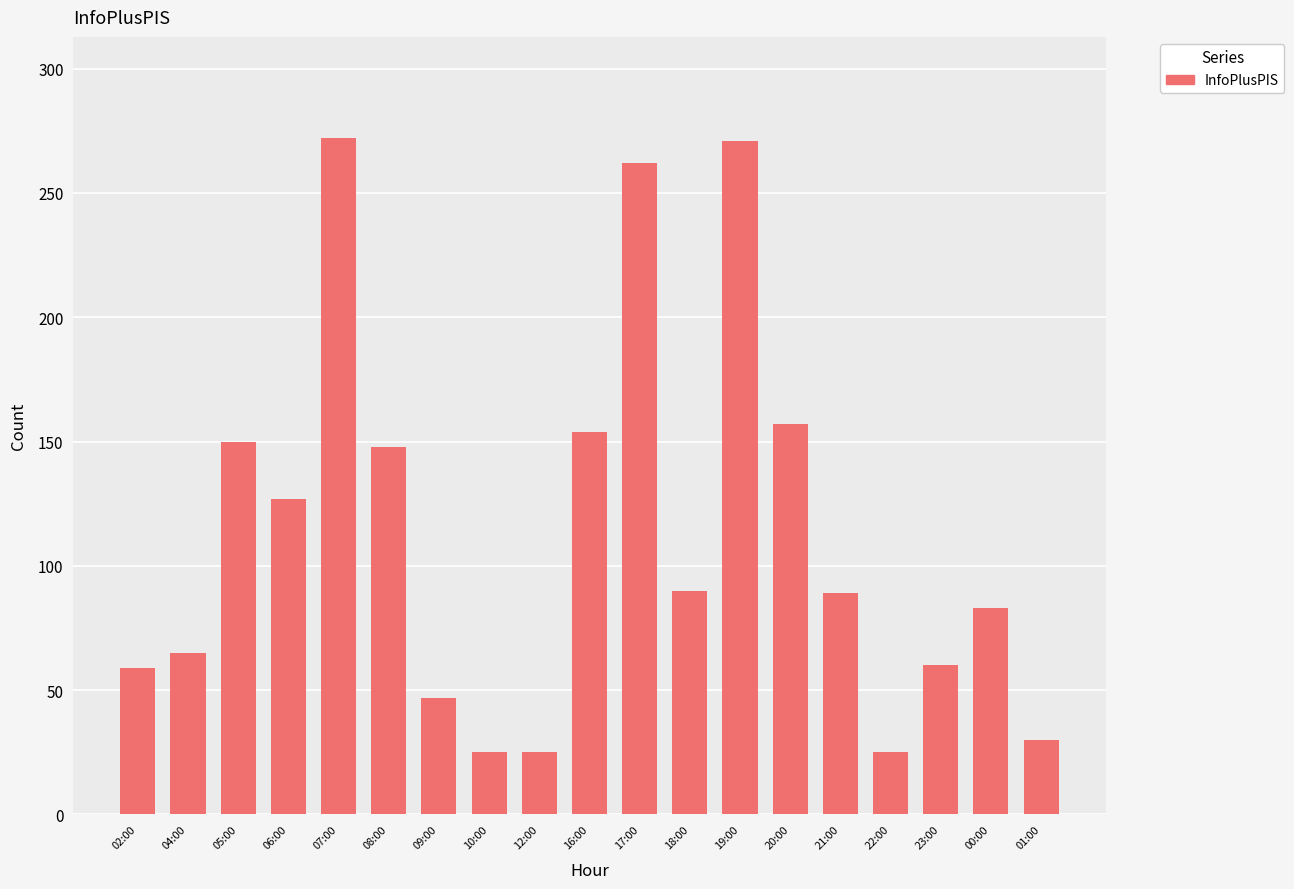

Approximately how many times larger is the value at 00:00 compared to 06:00?

0.7